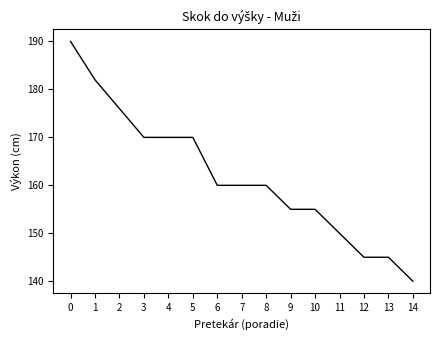

True or false: the data shows 55 at 11.

False